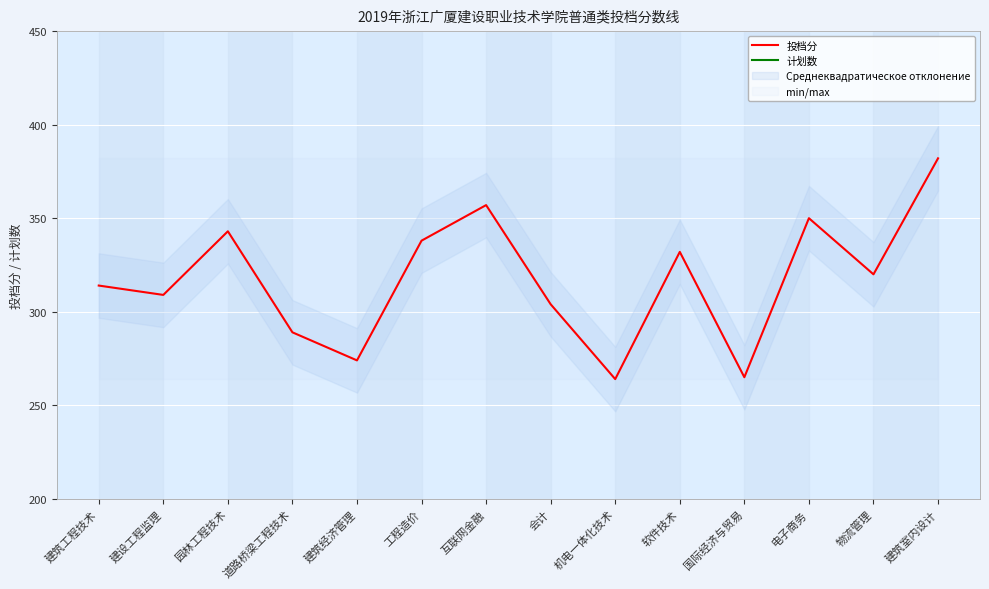

Is the value of 计划数 at 机电一体化技术 greater than the value of 投档分 at 互联网金融?

No